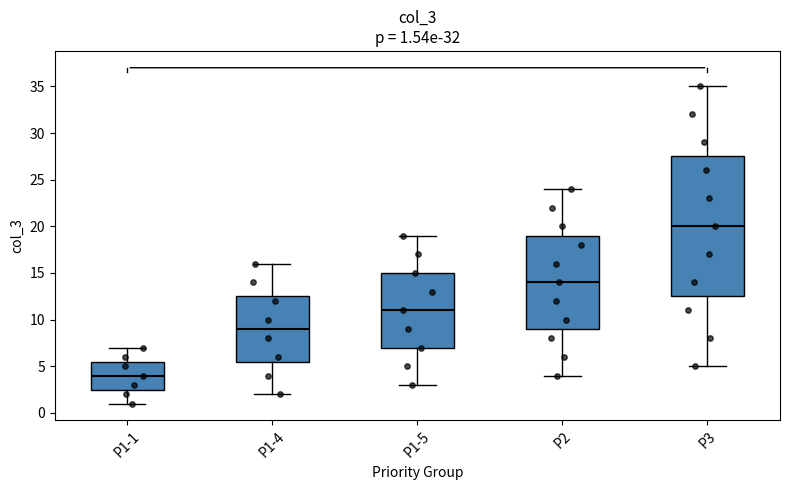

Which box's median line is the highest?

P3